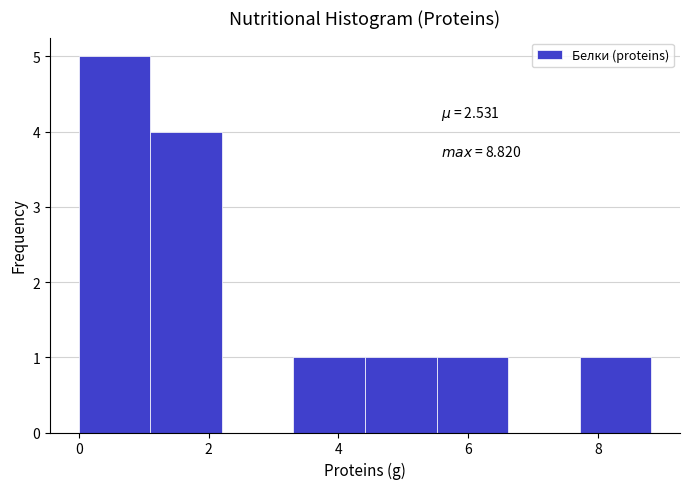

Which range on the x-axis has the tallest bar?

0.0 to 1.2